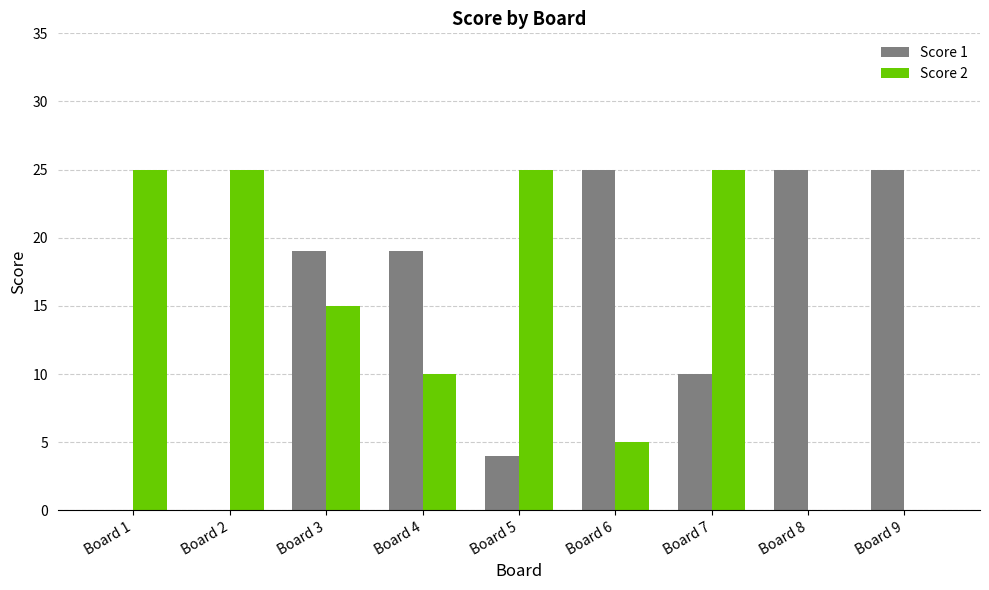

What is the total value across all series at Board 1?

25